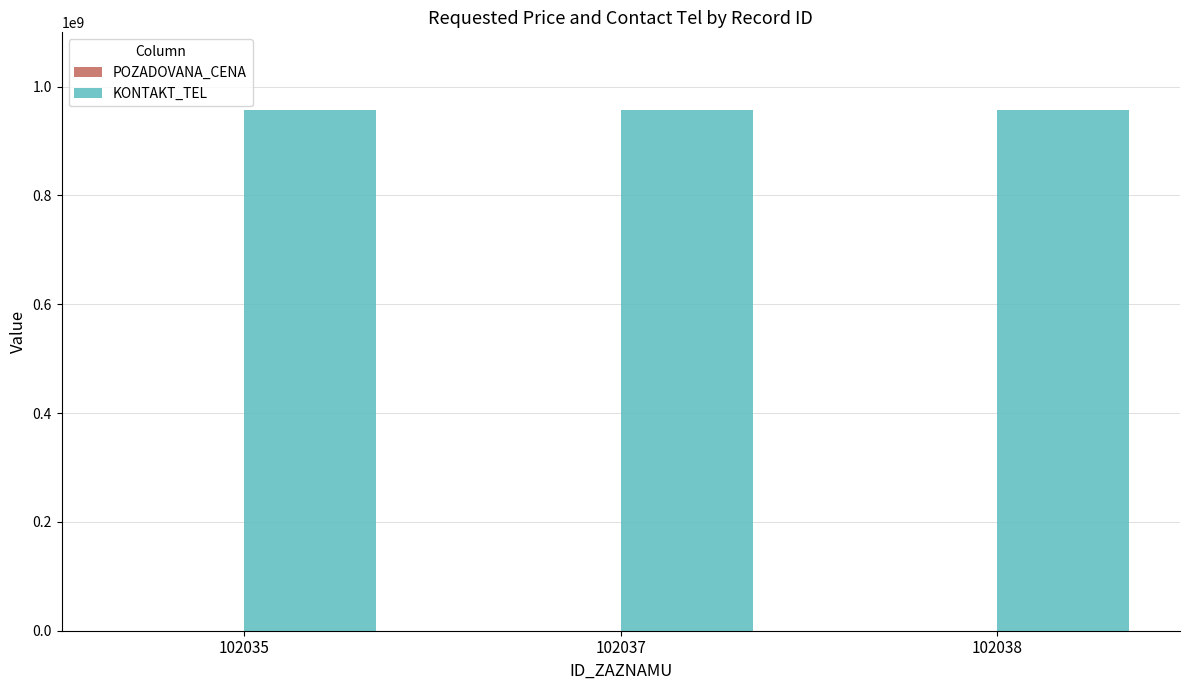

How many groups of bars are there?

3